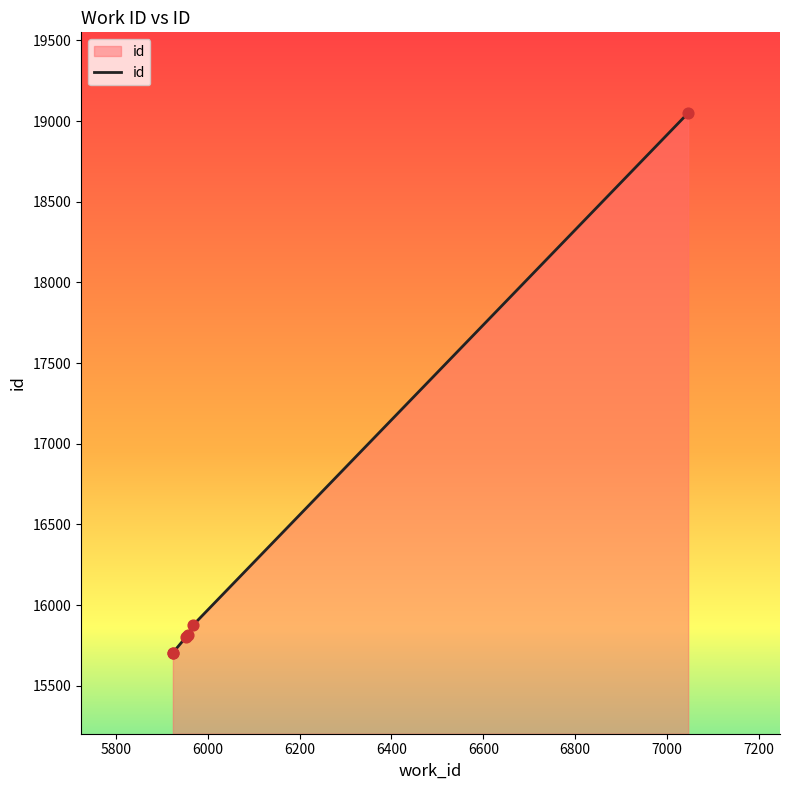

What is the change in value from 5924 to 5952?

+95